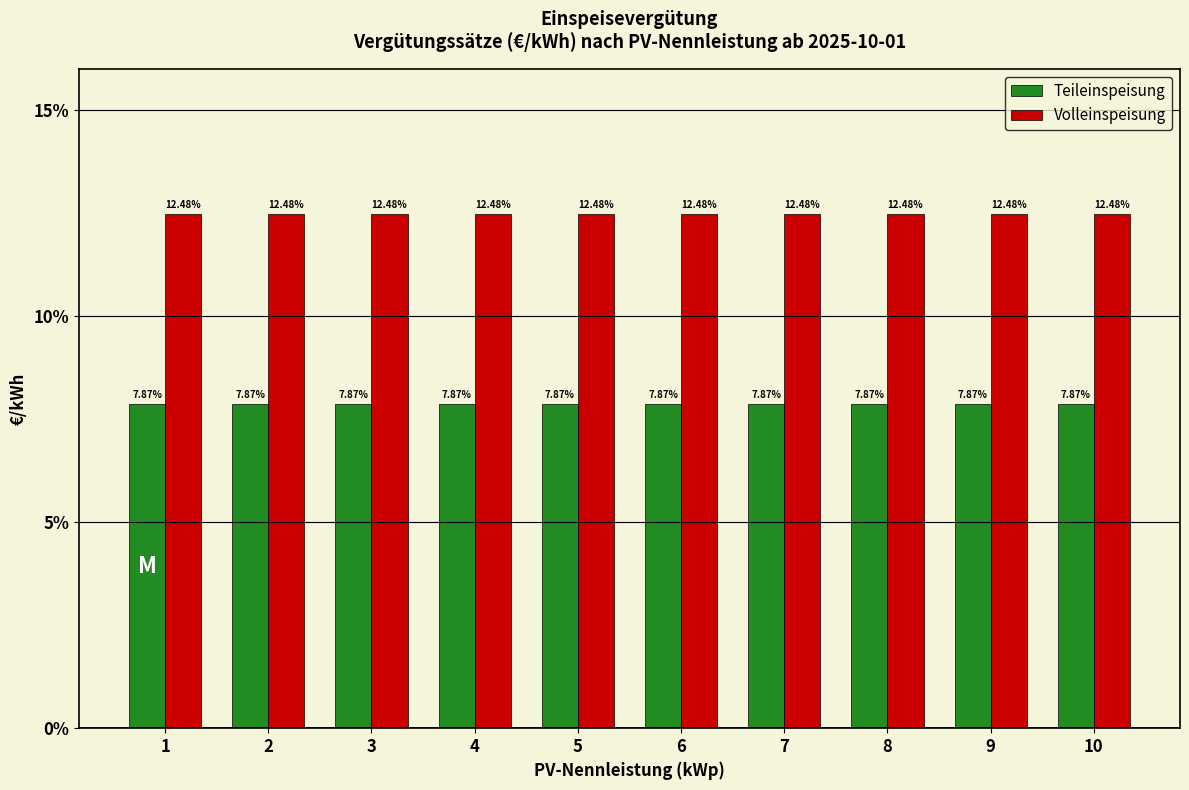

What is the approximate value of Teileinspeisung at 7?

0.1